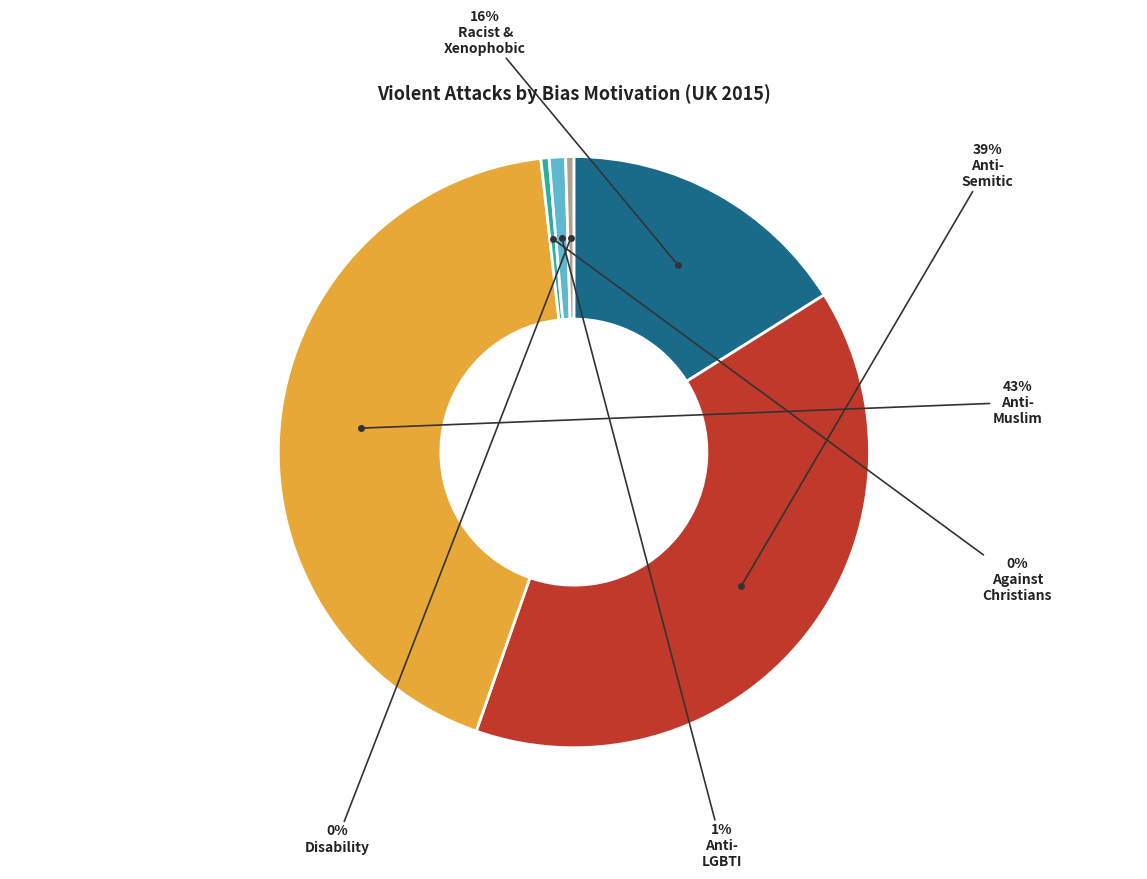

To the nearest percent, what is the average slice percentage?

17%